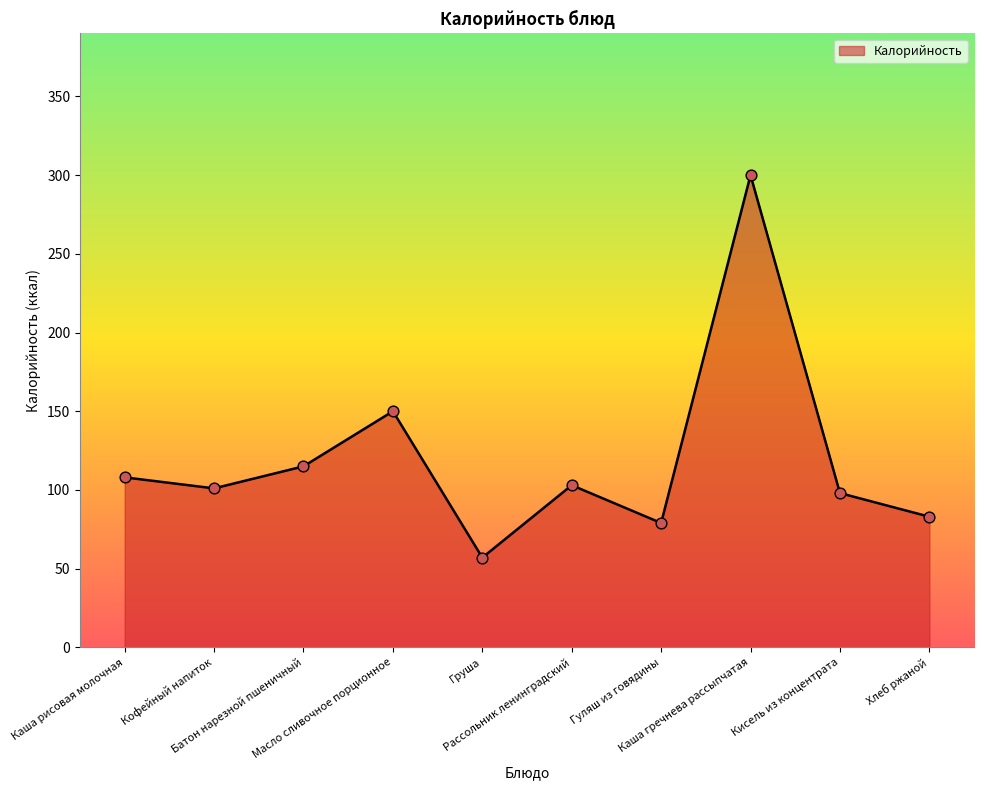

What is the change in value from Гуляш из говядины to Хлеб ржаной?

+4